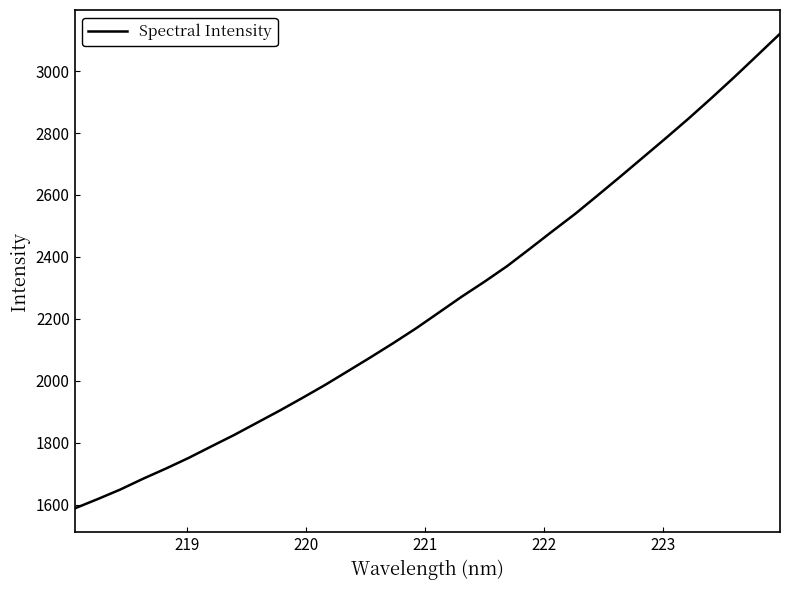

What is the greatest value displayed?

3120.8